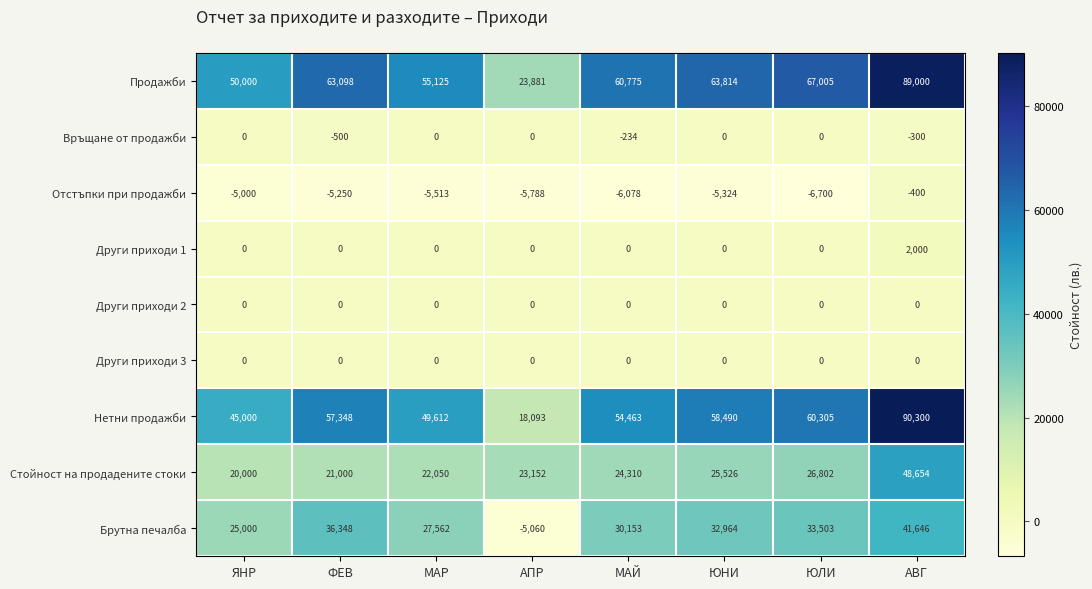

Which series has the largest range (max minus min)?

Нетни продажби